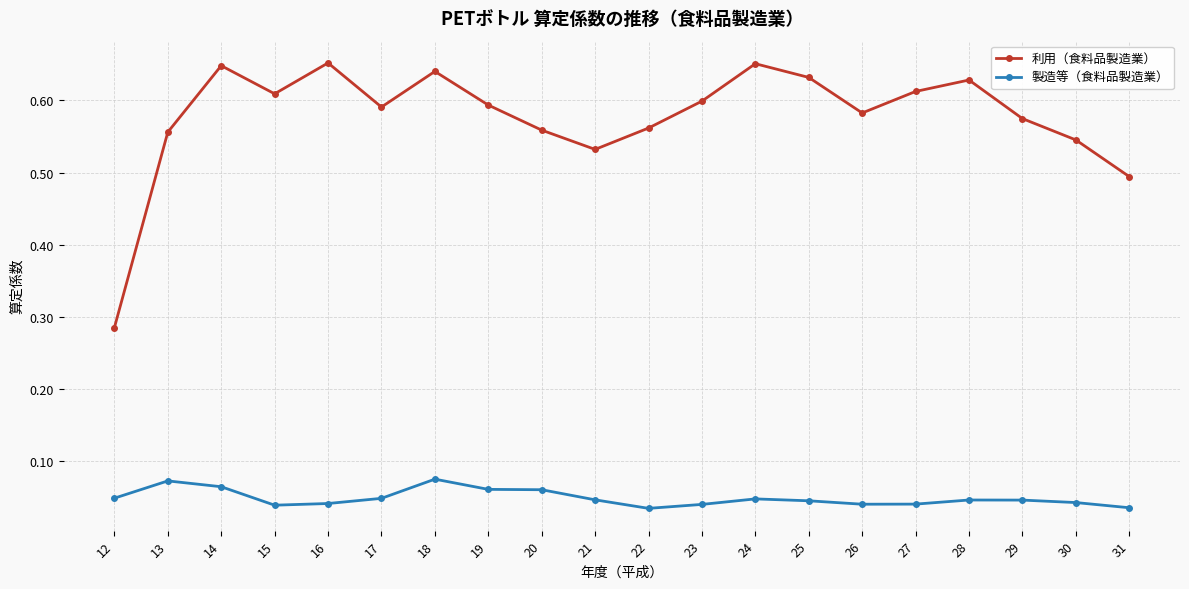

How many 利用（食料品製造業） values are between 0 and 1?

20